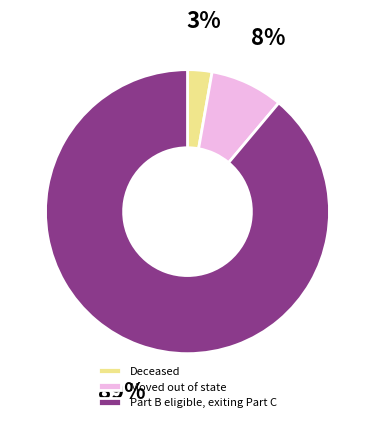

The Part B eligible, exiting Part C slice represents 89% of the pie. True or false?

True